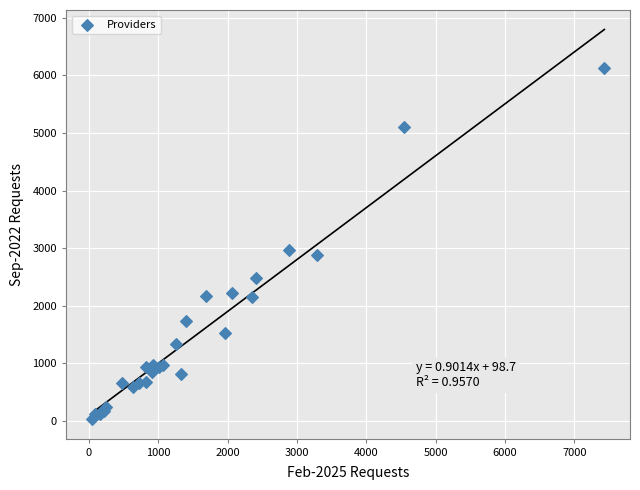

What Y value in the scatter plot is closest to 3076?

2974